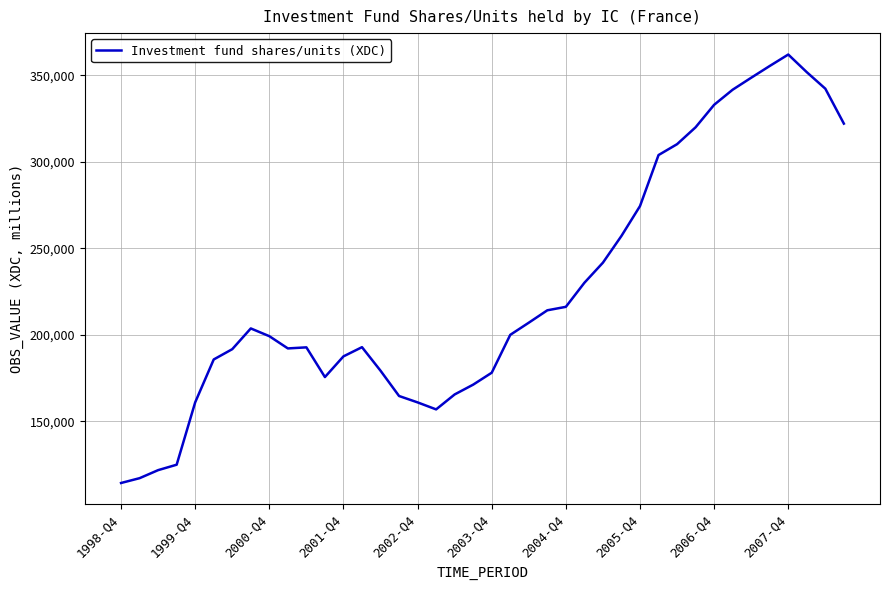

What is the maximum value shown in the chart?

361994